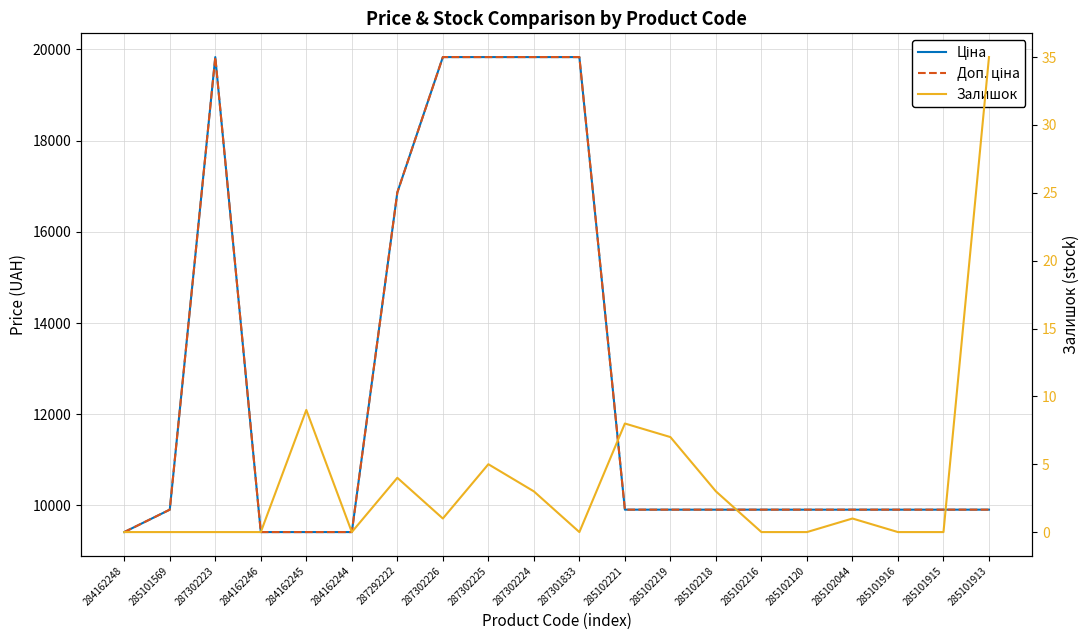

The value of Залишок at 285102216 is 0.0. True or false?

True